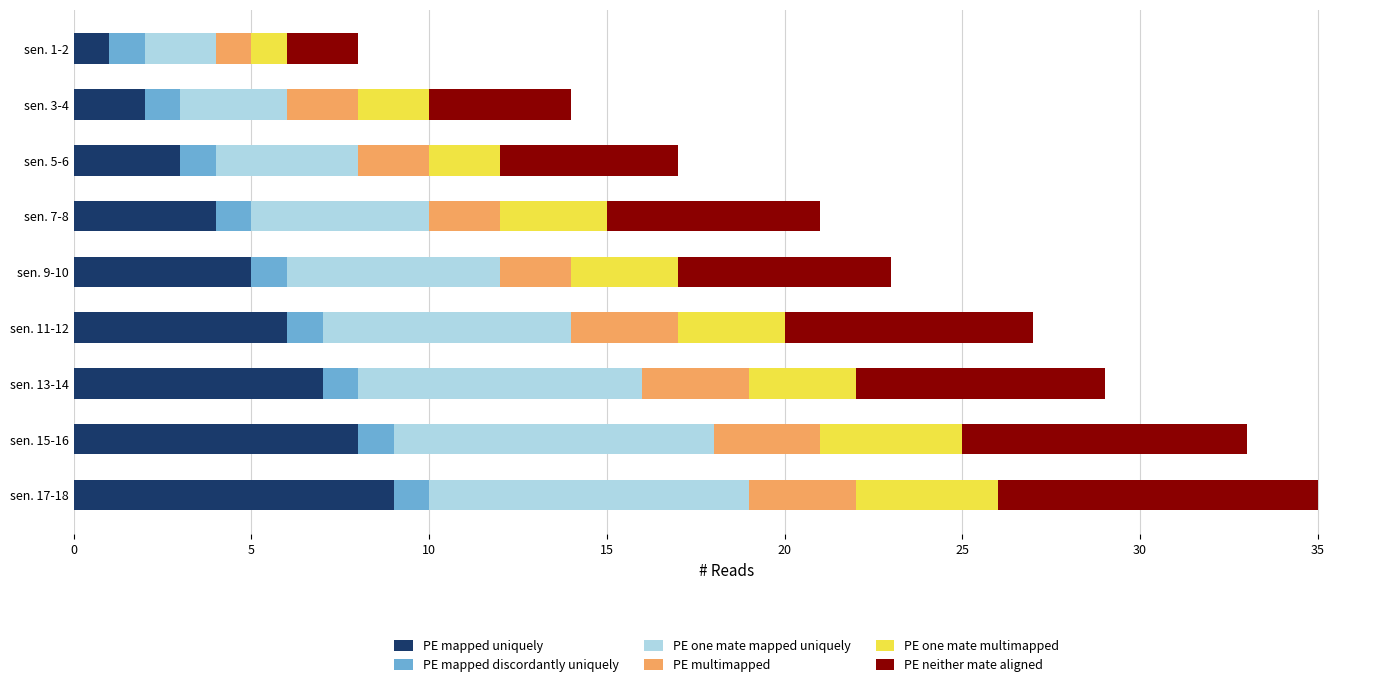

What is the average value of the PE mapped uniquely series?

5